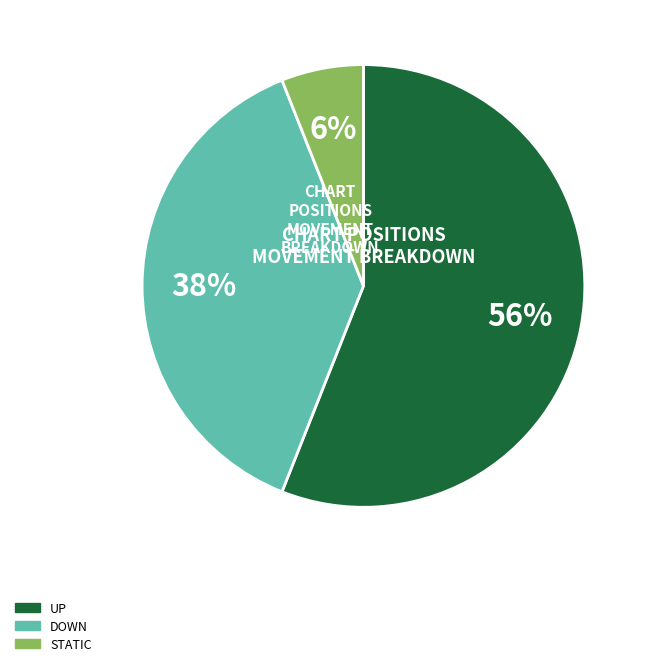

Is there any slice that represents more than half of the pie?

Yes